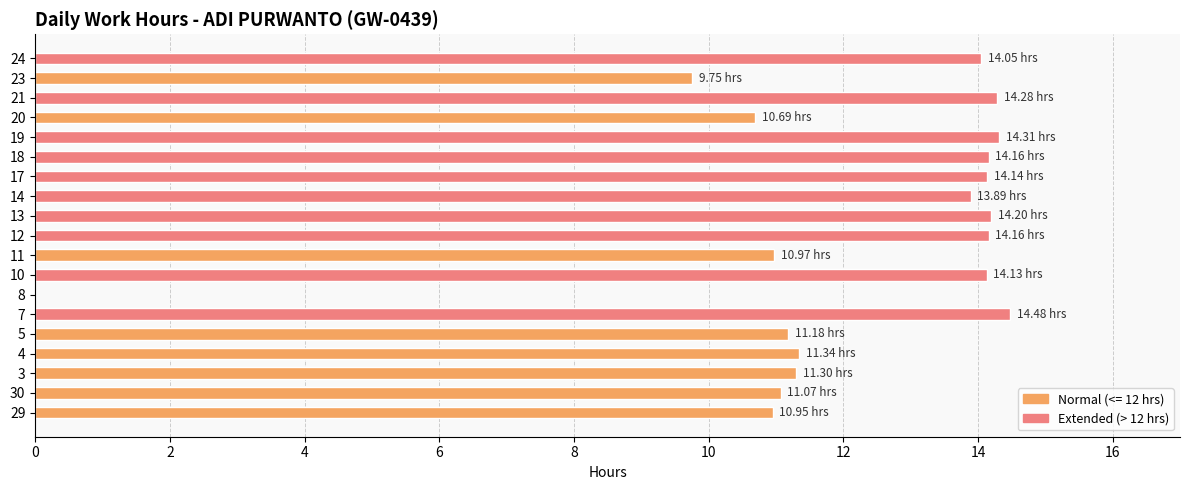

What is the ratio of the value at 10 to the value at 14?

1.0